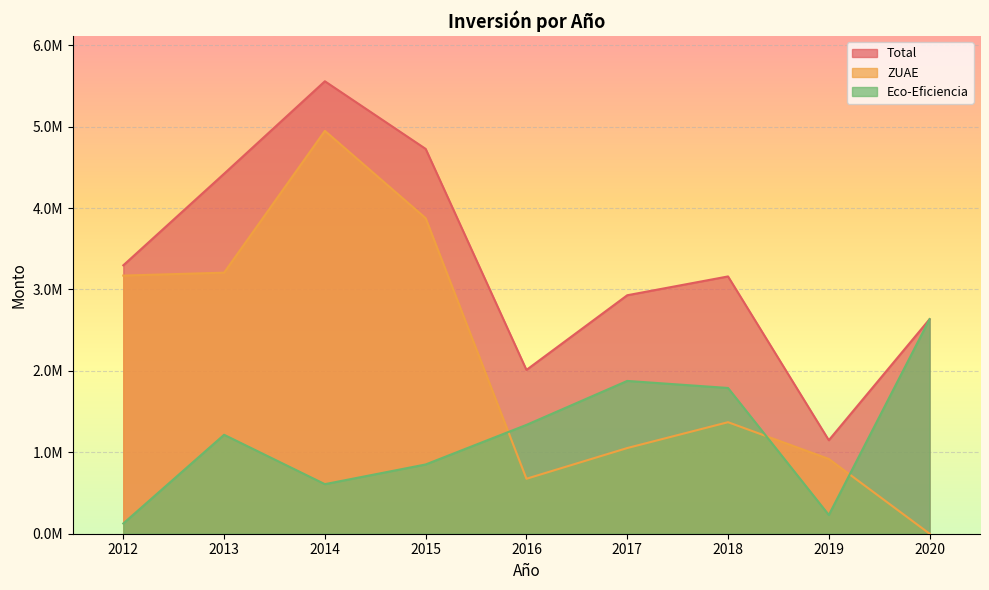

Which label corresponds to the smallest value in the chart?

2020